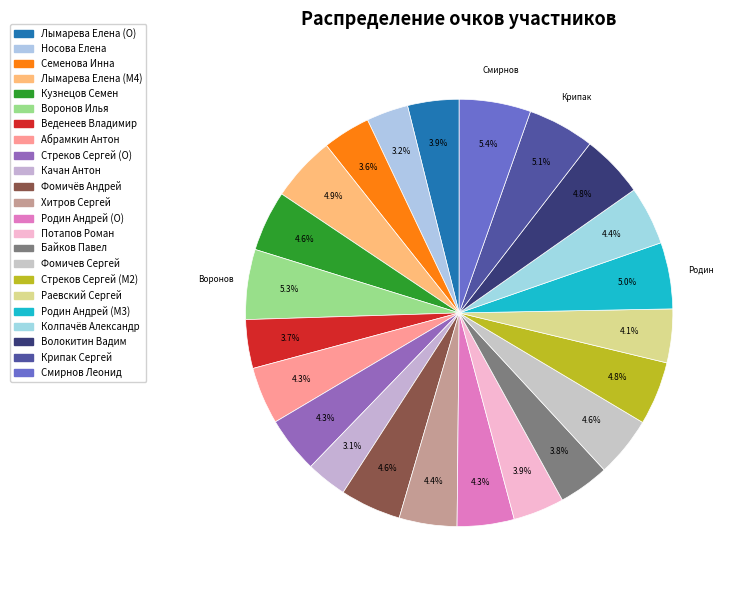

Approximately how many times larger is the value at Стреков Сергей (O) compared to Хитров Сергей?

1.0